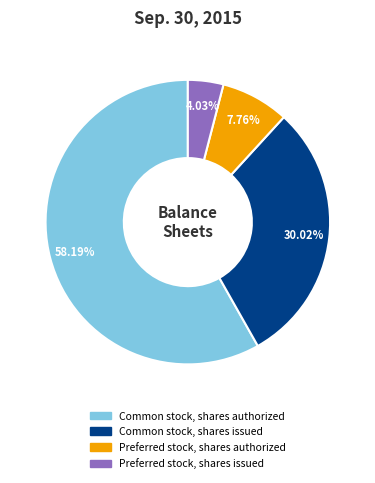

Does Common stock, shares authorized account for over 50% of the chart?

Yes